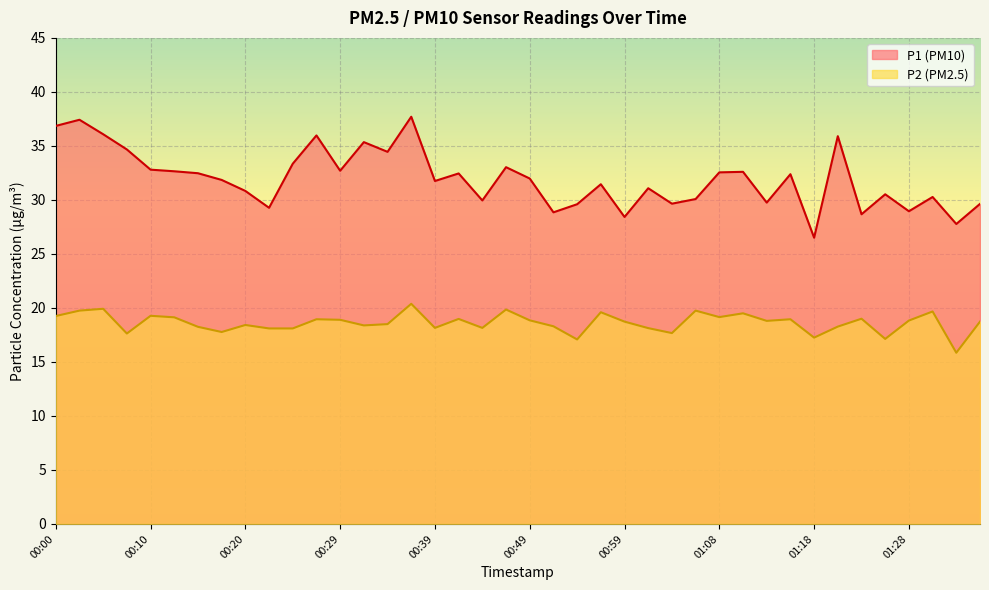

At which label does P1 reach its minimum?

01:18